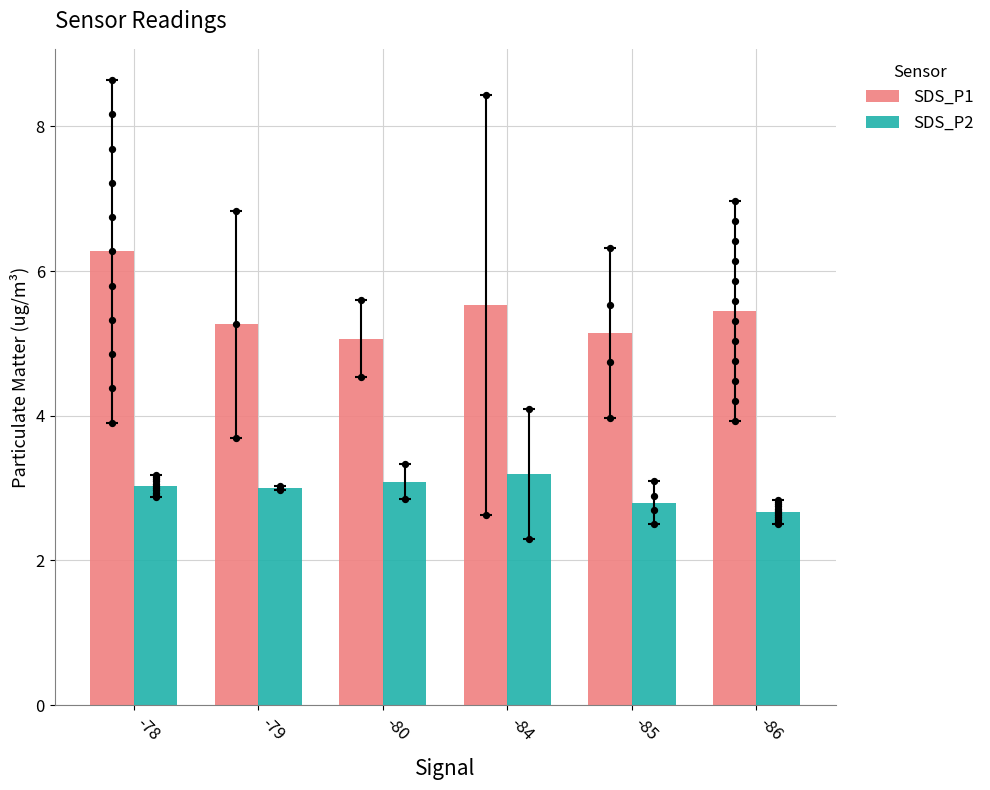

What is the total value across all series at -79?

8.3